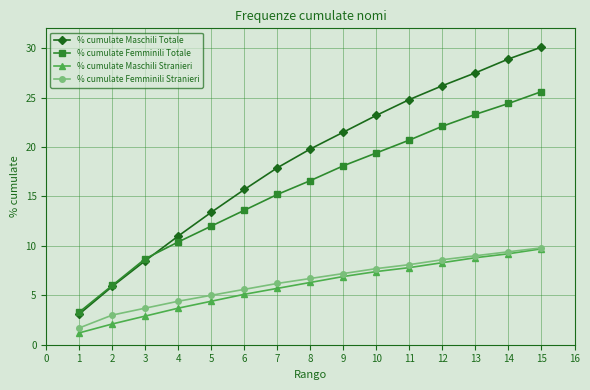

Where is % cumulate Maschili Totale nearest to the value 16?

6